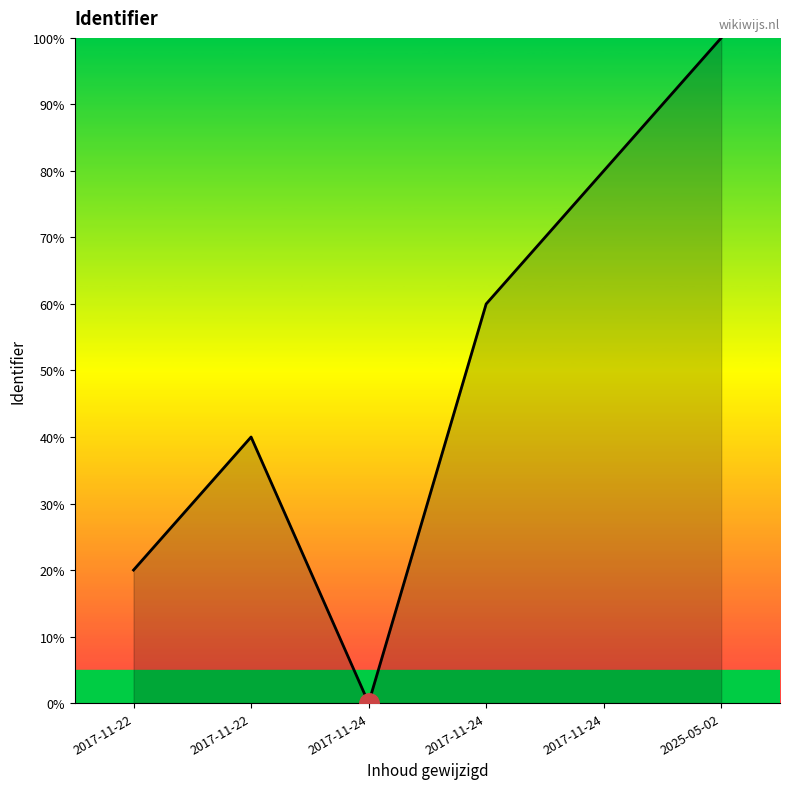

How many points are higher than both their immediate neighbors (excluding endpoints)?

1